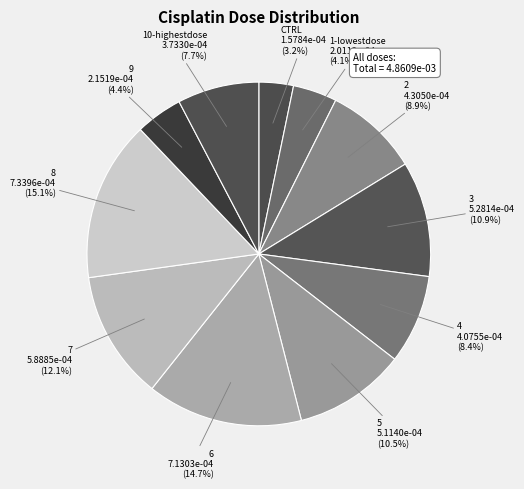

Count the number of slices in the pie.

11